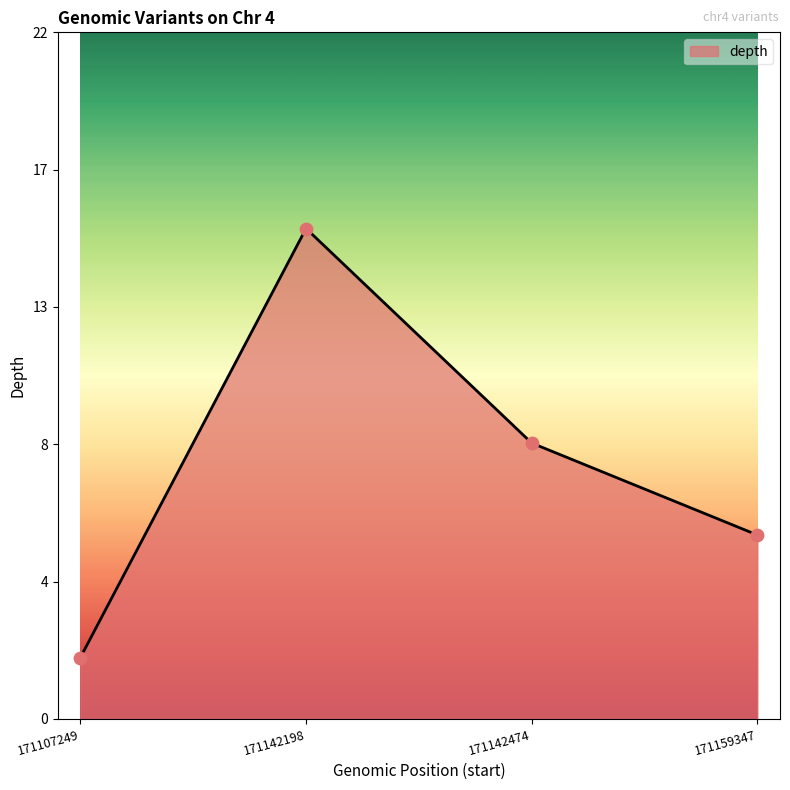

Is this an area chart (filled region under the line)?

Yes